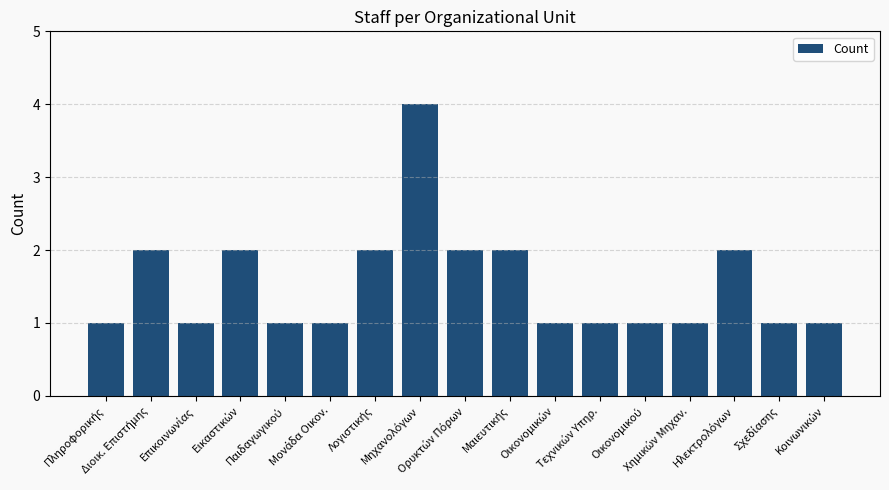

What is the maximum value shown in the chart?

4